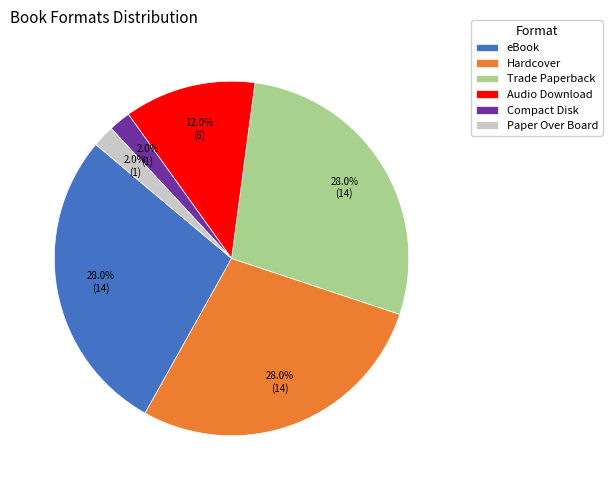

What percentage is NOT represented by Audio Download?

88.0%